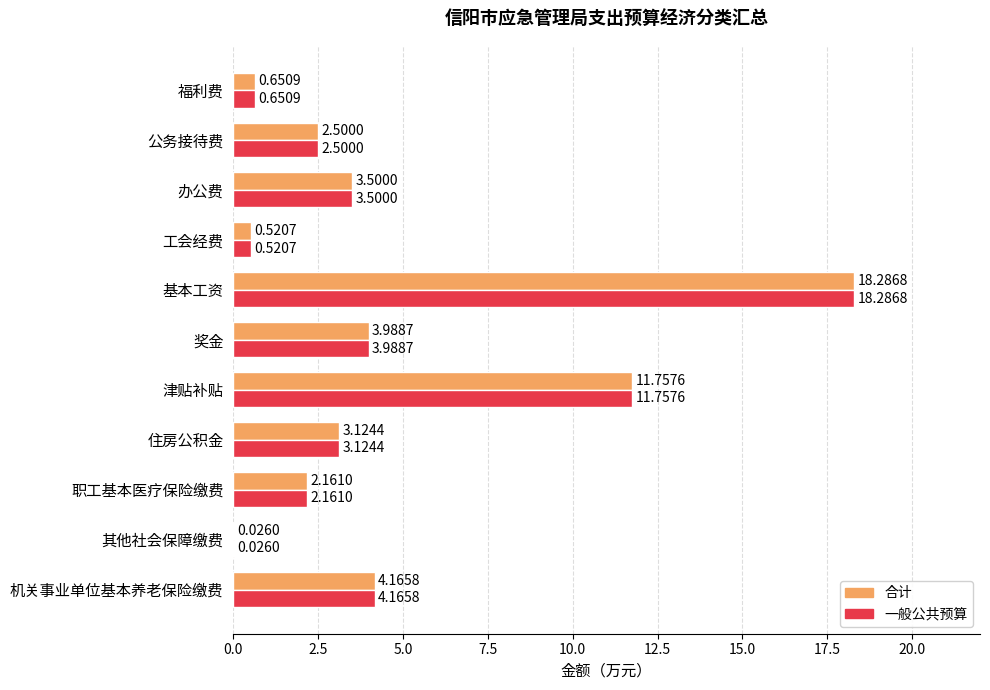

Count the number of categories in the chart.

11